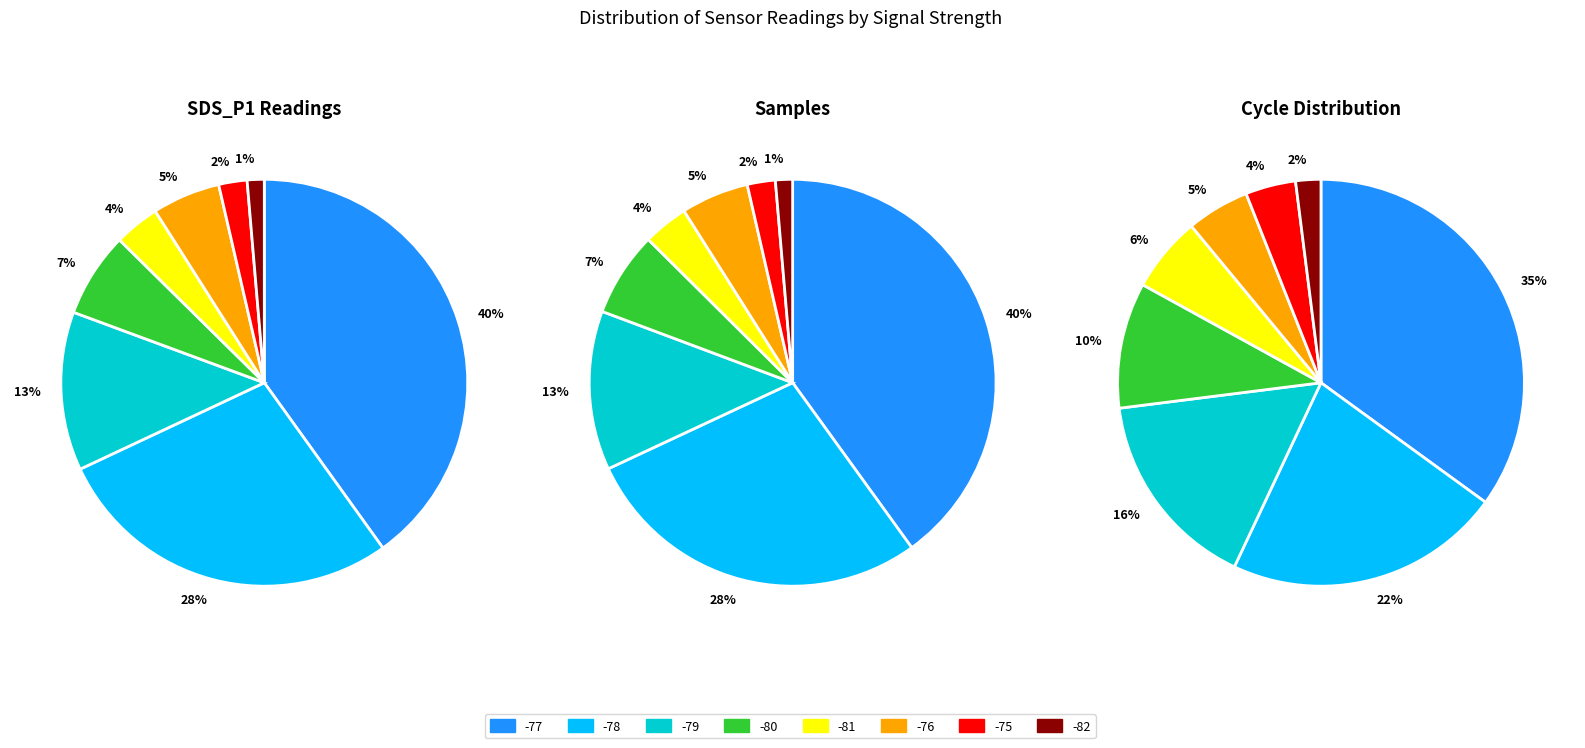

How many segments does this pie chart have?

8